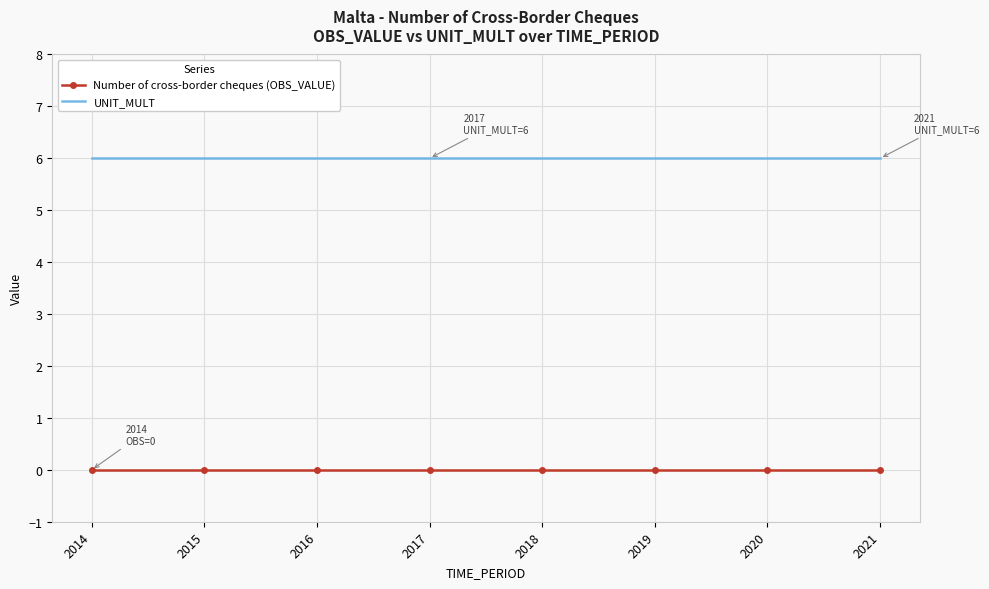

What is the spread (max minus min) of values at 2021?

6